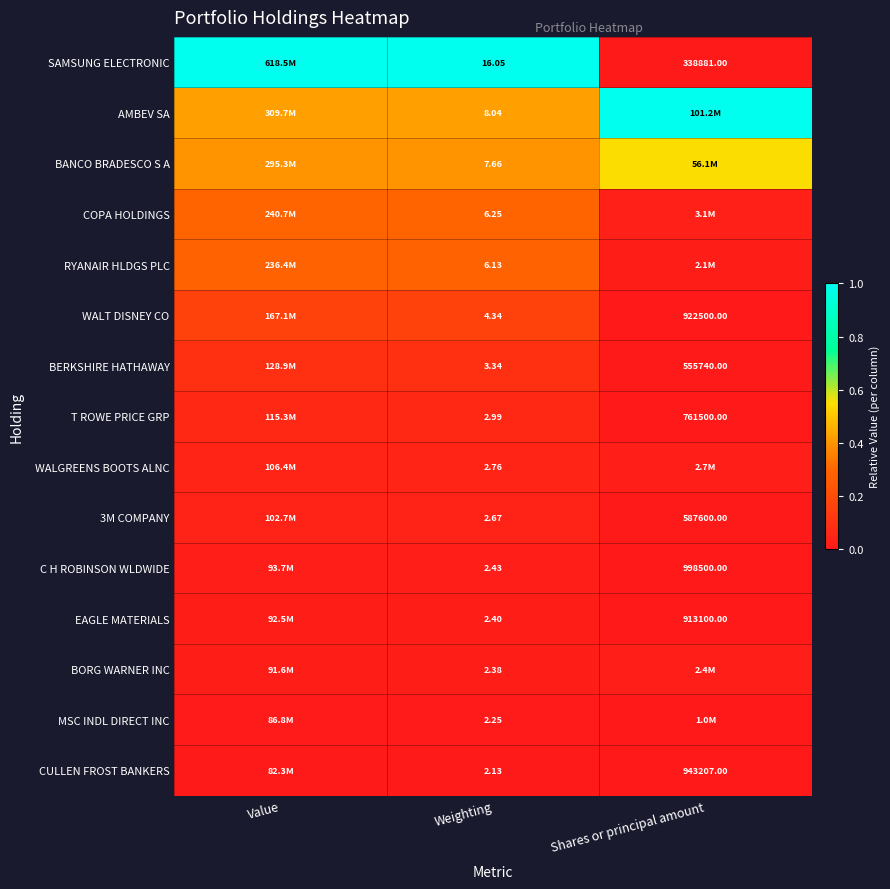

Is the value of C H ROBINSON WLDWIDE at Weighting greater than the value of MSC INDL DIRECT INC at Weighting?

Yes